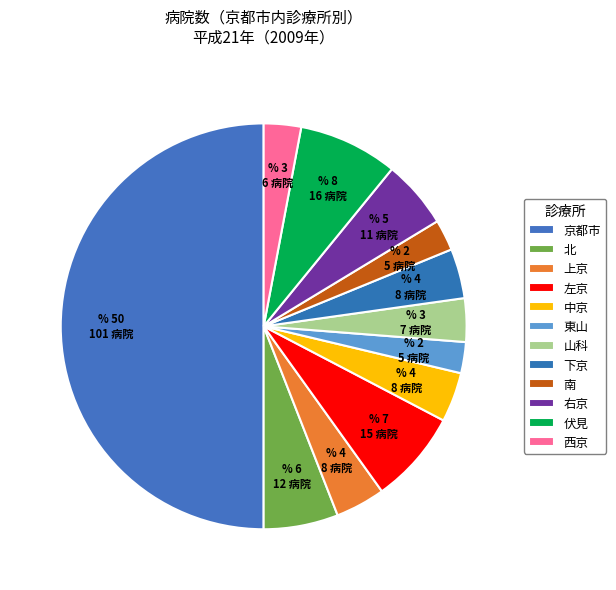

Rank the categories by value from highest to lowest.

京都市, 伏見, 左京, 北, 右京, 上京, 中京, 下京, 山科, 西京, 東山, 南